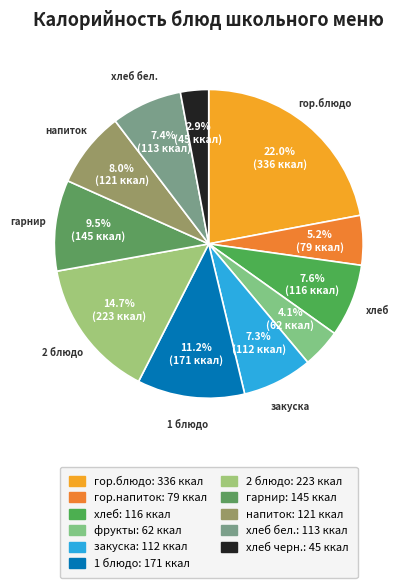

How many segments does this pie chart have?

11